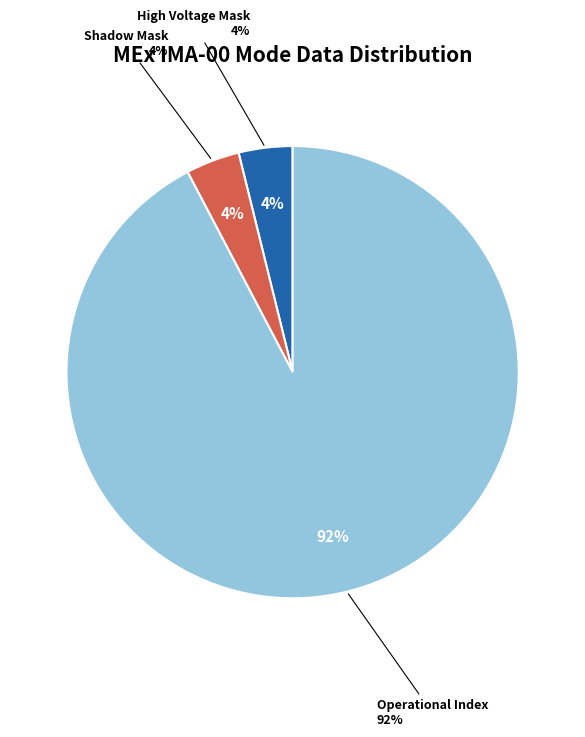

Is it true that Polar Angle Sum Mode is 10% of the pie?

False